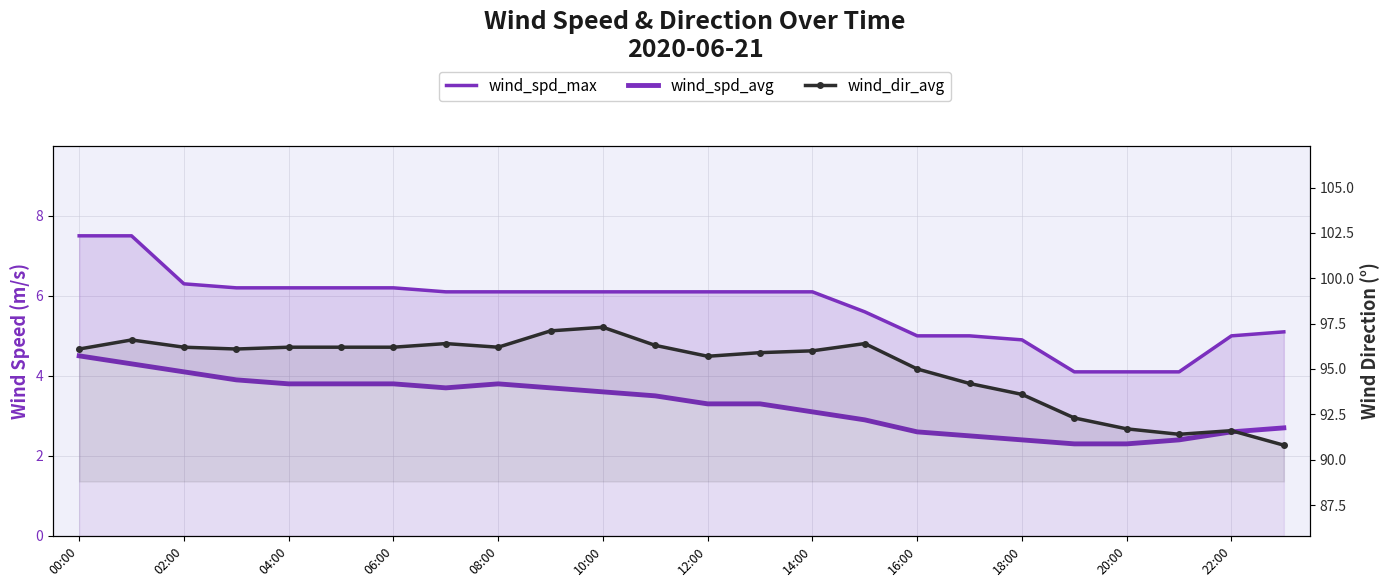

What is the label of the 14th point from the left?

13